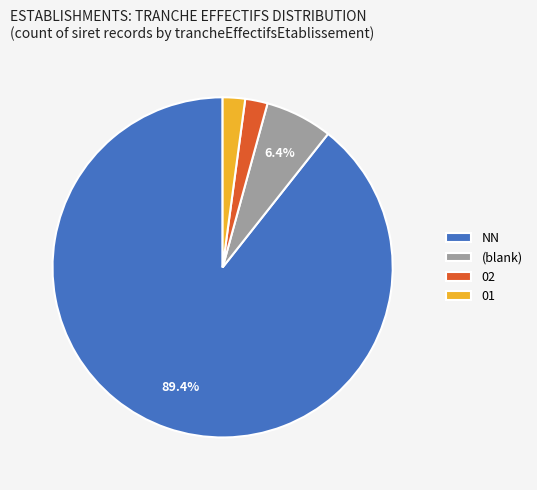

What is the largest slice in the pie chart?

NN